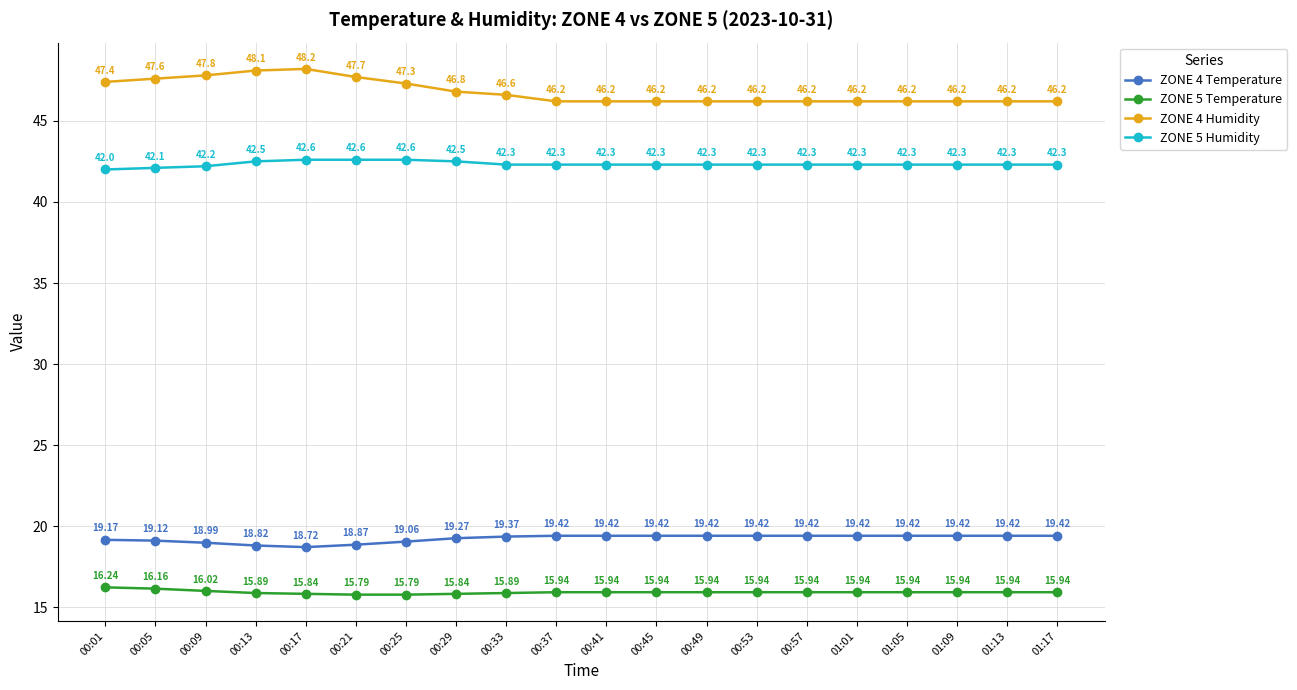

True or false: ZONE 4 Temperature and ZONE 4 Humidity cross at least once.

False